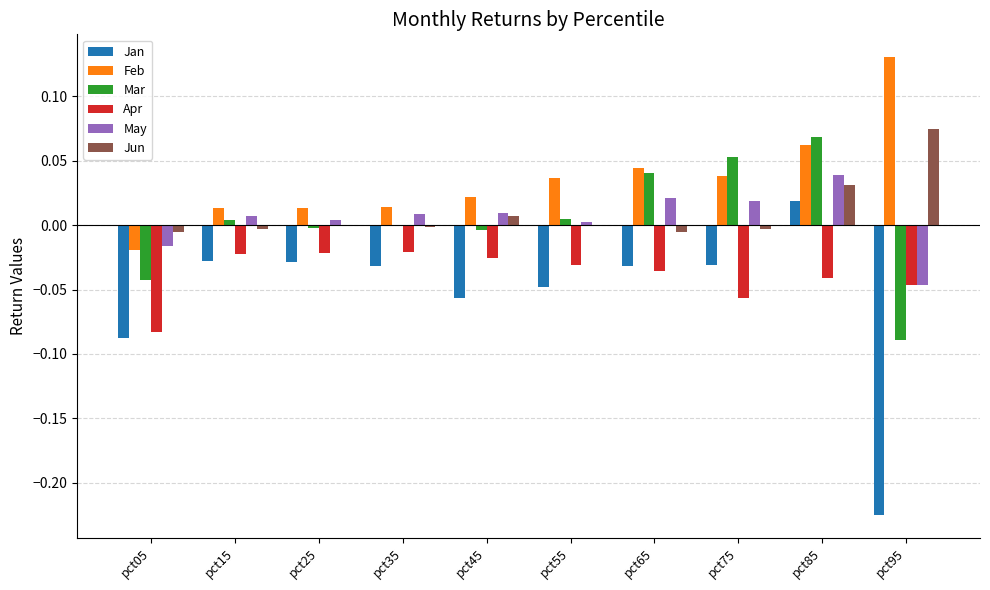

The value of Jan at pct15 is -0.0. True or false?

True